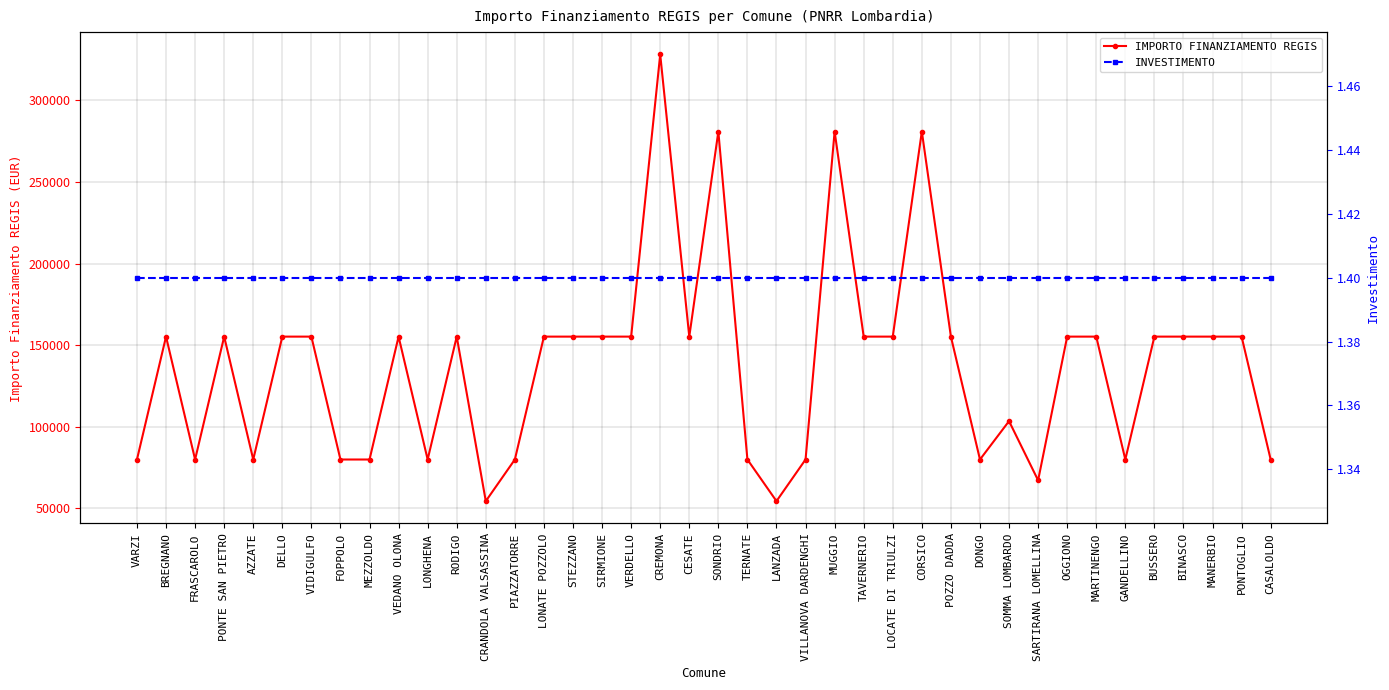

Reading left to right, transcribe all the data shown in this chart.

IMPORTO FINANZIAMENTO REGIS: 79922.0	155234.0	79922.0	155234.0	79922.0	155234.0	155234.0	79922.0	79922.0	155234.0	79922.0	155234.0	54412.0	79922.0	155234.0	155234.0	155234.0	155234.0	328160.0	155234.0	280932.0	79922.0	54412.0	79922.0	280932.0	155234.0	155234.0	280932.0	155234.0	79922.0	103444.0	67167.0	155234.0	155234.0	79922.0	155234.0	155234.0	155234.0	155234.0	79922.0
INVESTIMENTO: 1.4	1.4	1.4	1.4	1.4	1.4	1.4	1.4	1.4	1.4	1.4	1.4	1.4	1.4	1.4	1.4	1.4	1.4	1.4	1.4	1.4	1.4	1.4	1.4	1.4	1.4	1.4	1.4	1.4	1.4	1.4	1.4	1.4	1.4	1.4	1.4	1.4	1.4	1.4	1.4